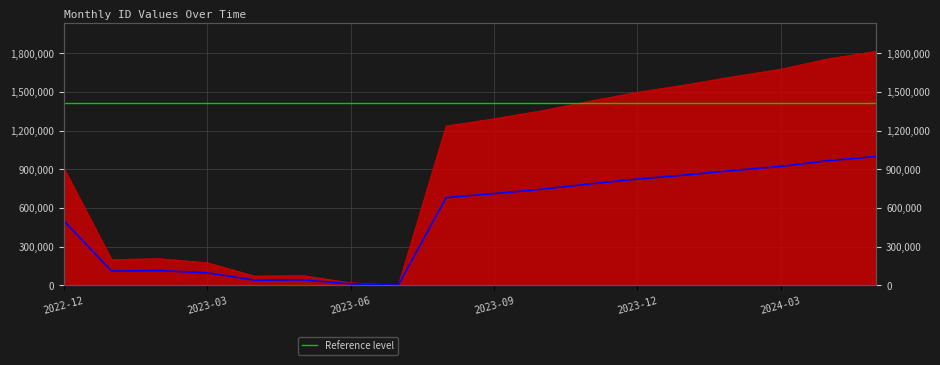

Reading left to right, transcribe all the data shown in this chart.

2022-12=910993	2023-01=199436	2023-02=206490	2023-03=174502	2023-04=70811	2023-05=74963	2023-06=18761	2023-07=1438	2023-08=1236250	2023-09=1292868	2023-10=1354878	2023-11=1429593	2023-12=1498877	2024-01=1555509	2024-02=1619440	2024-03=1677539	2024-04=1758830	2024-05=1816651